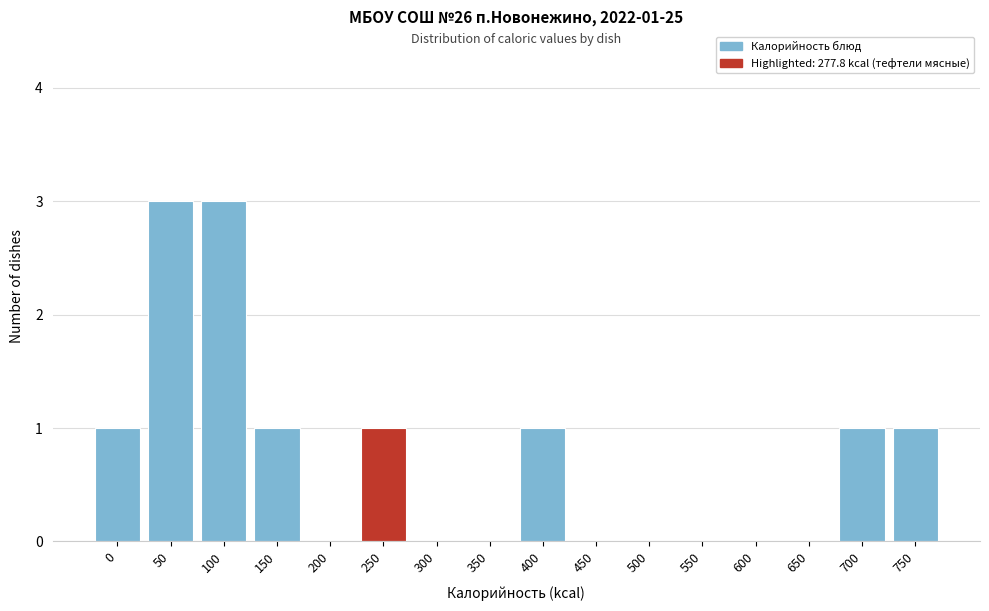

Reading left to right, extract all data points from this chart.

0=1	50=3	100=3	150=1	200=0	250=1	300=0	350=0	400=1	450=0	500=0	550=0	600=0	650=0	700=1	750=1